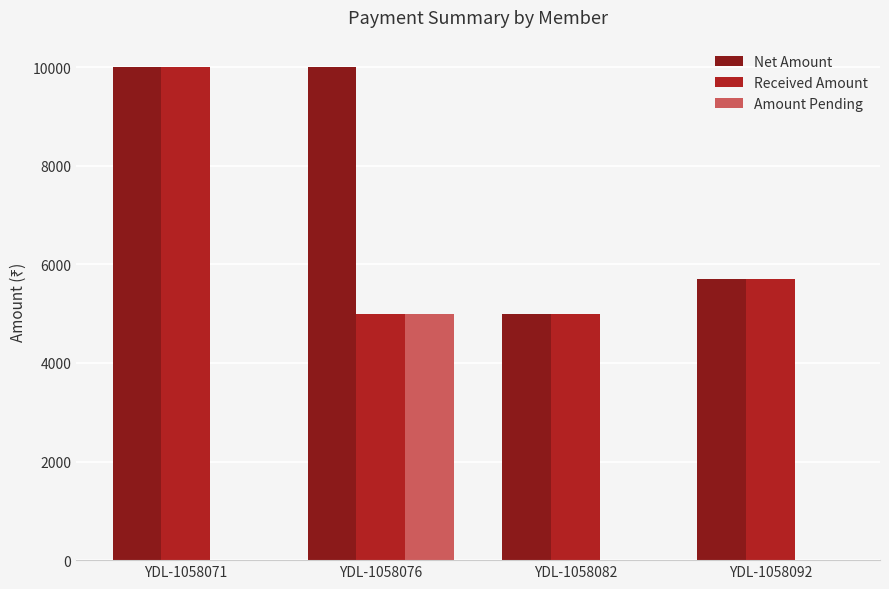

Where is Net Amount nearest to the value 7500?

YDL-1058092